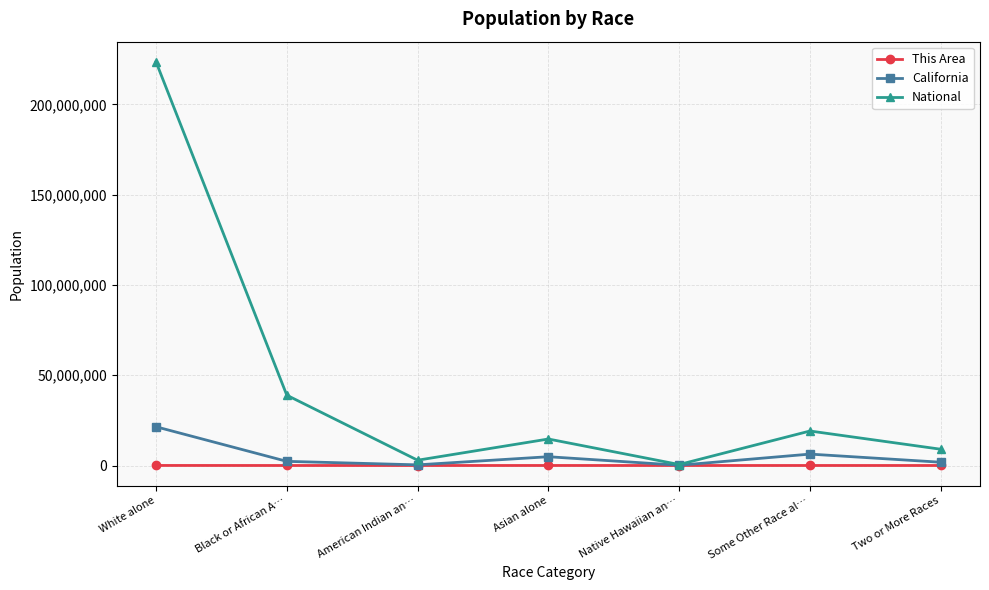

At which category does California reach its first local peak?

Asian alone